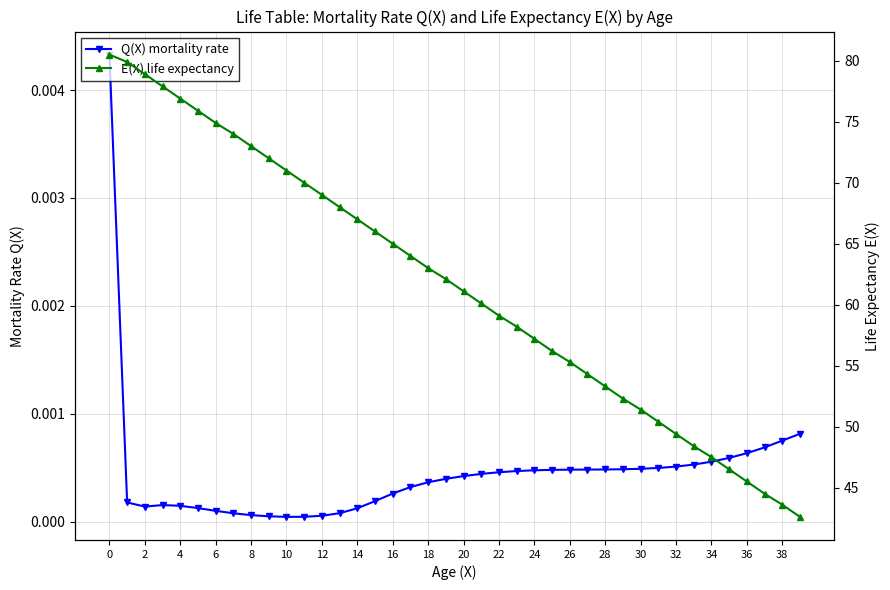

True or false: Q(X) mortality rate has more than 2 interior local peaks.

False